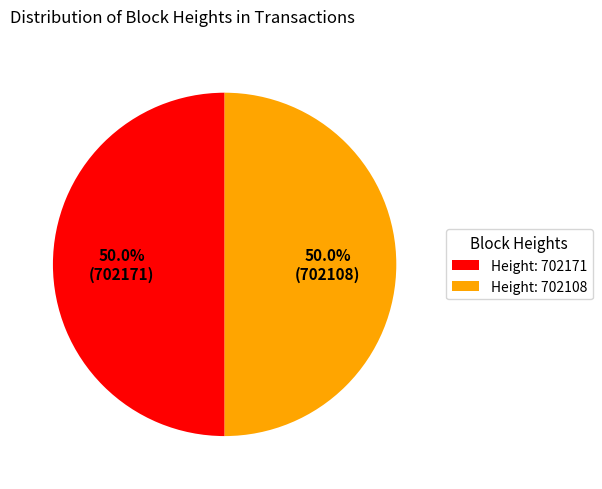

Is the sum of Height: 702171 and Height: 702108 greater than half?

Yes